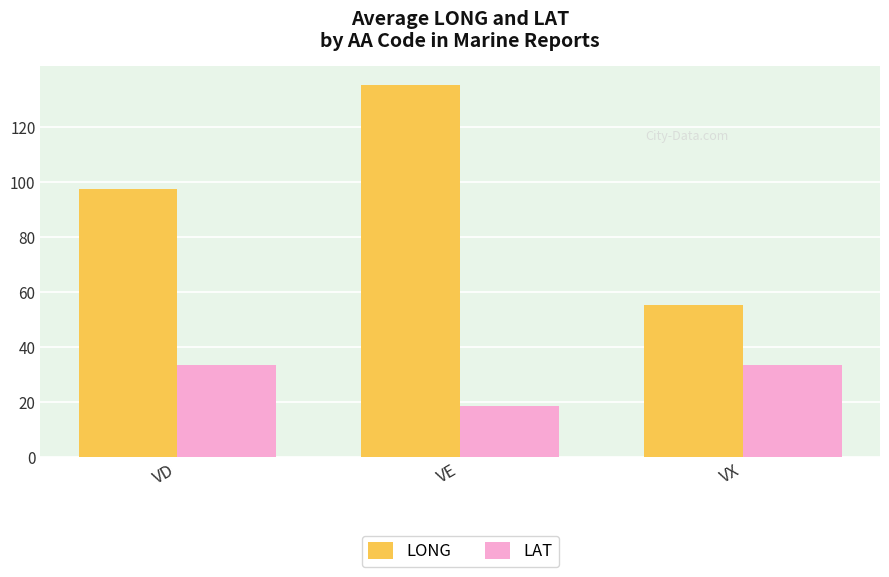

What is the minimum value for LAT?

18.7